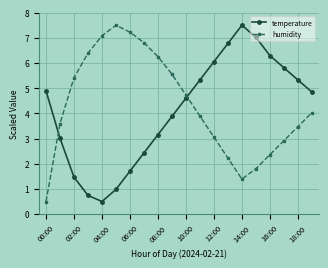

In humidity, how many points are higher than both neighbors (excluding endpoints)?

1